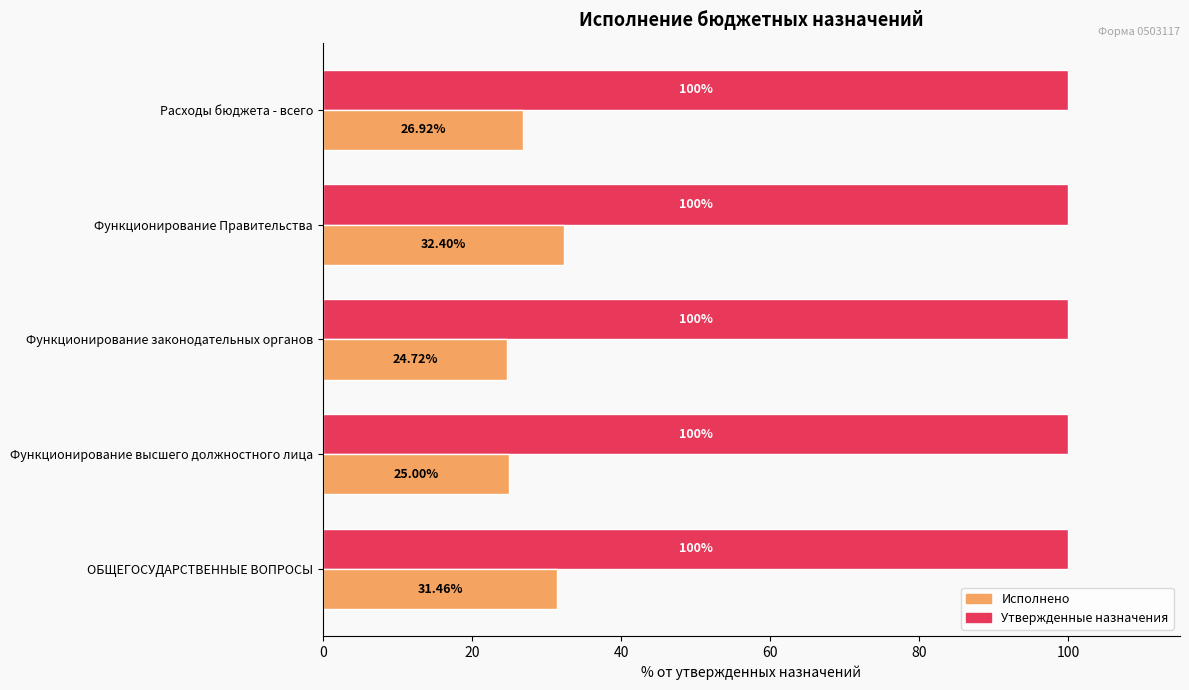

At which category is the sum across all series the highest?

Функционирование Правительства